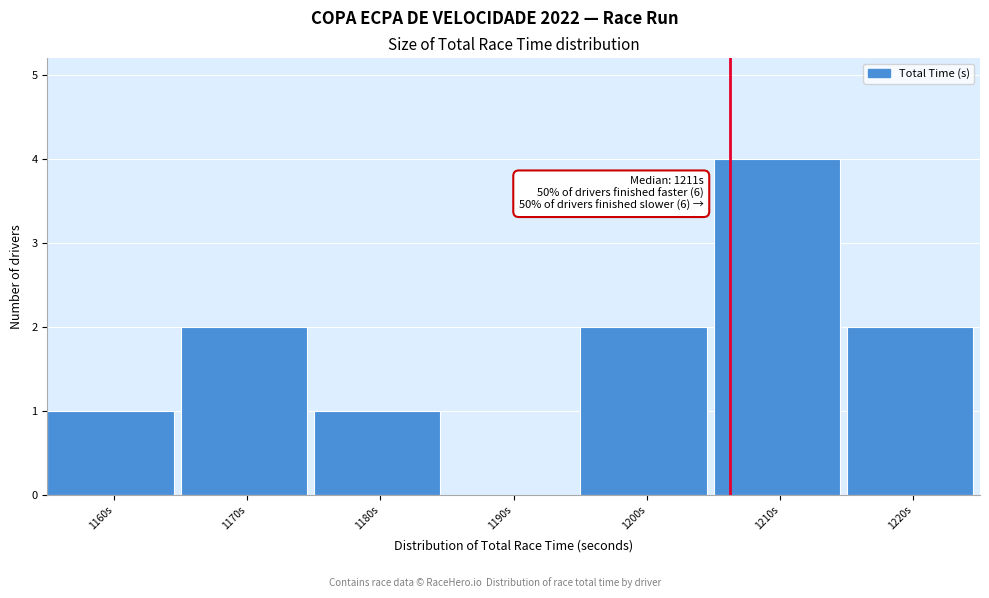

Reading left to right, transcribe all the data shown in this chart.

1160s=1	1170s=2	1180s=1	1190s=0	1200s=2	1210s=4	1220s=2